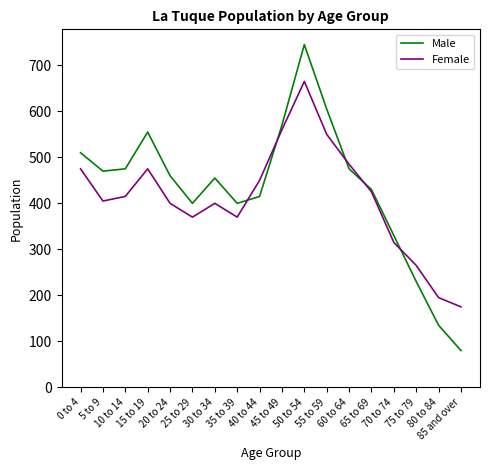

Does the chart display data point markers on the line(s)?

No